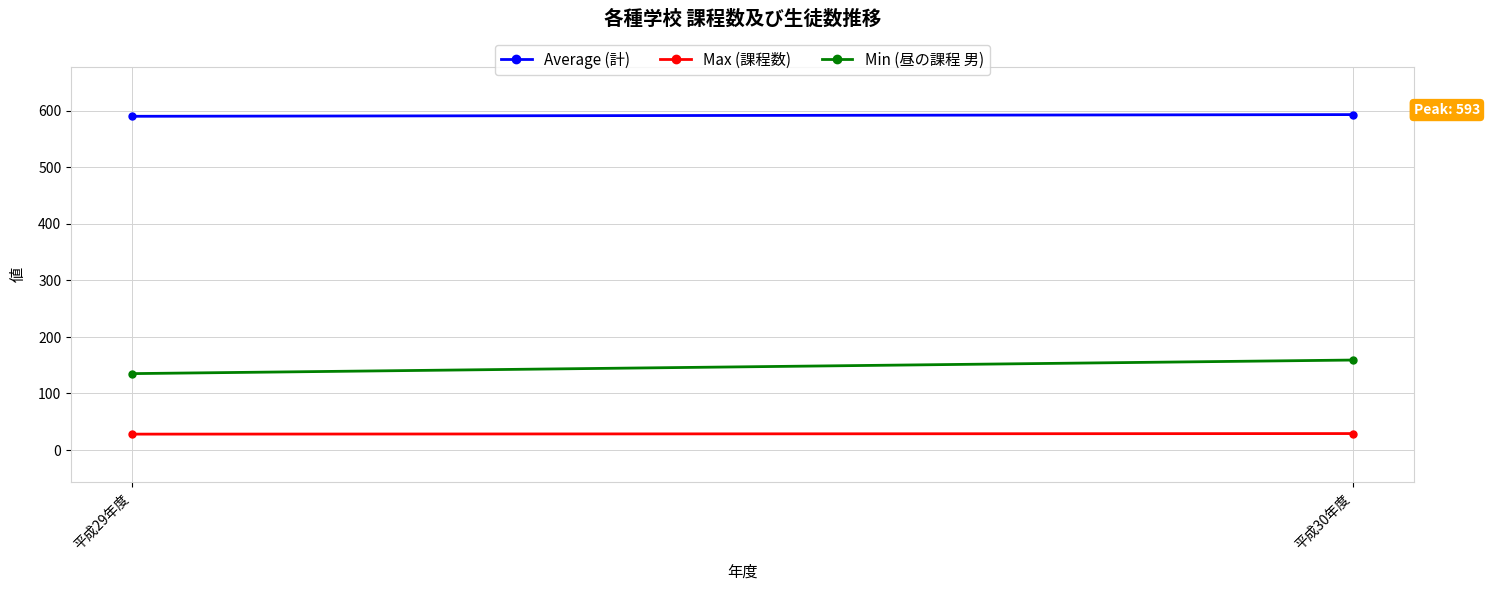

What are all the series names shown in the legend?

Average (計), Max (課程数), Min (昼の課程 男)